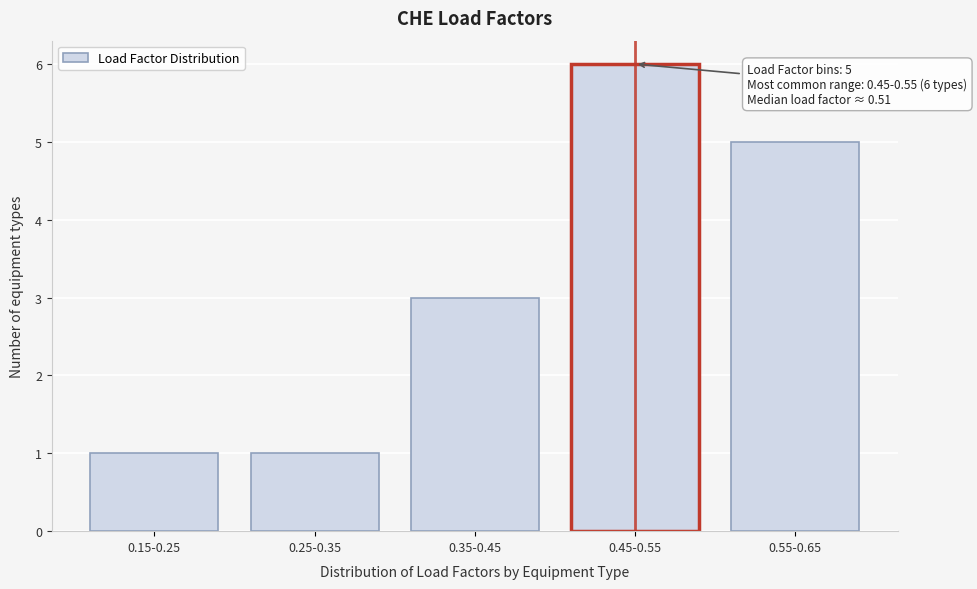

Reading left to right, extract all data points from this chart.

1	1	3	6	5